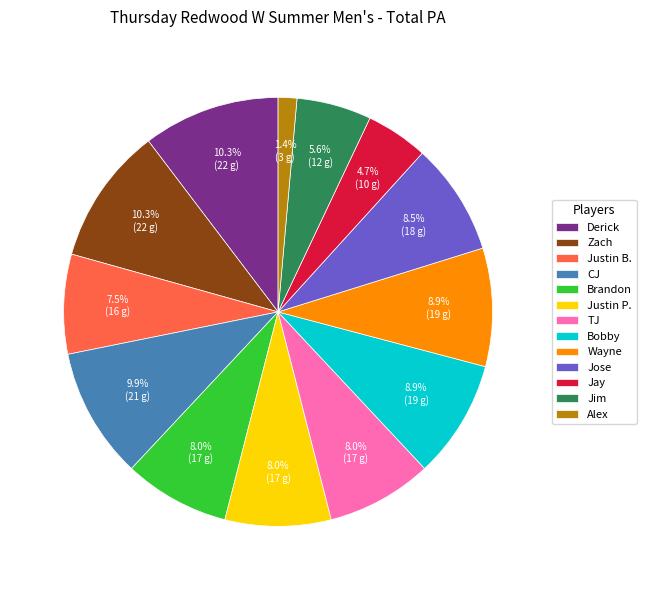

Is Jay the majority of the pie?

No